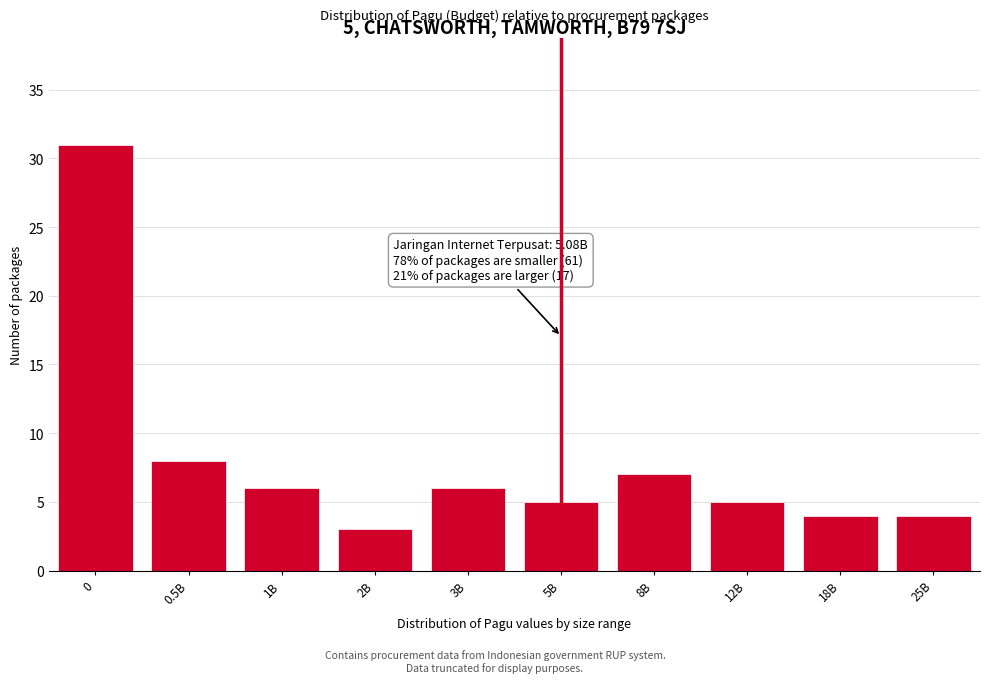

Reading left to right, list all the values displayed in this chart.

0=31	0.5B=8	1B=6	2B=3	3B=6	5B=5	8B=7	12B=5	18B=4	25B=4